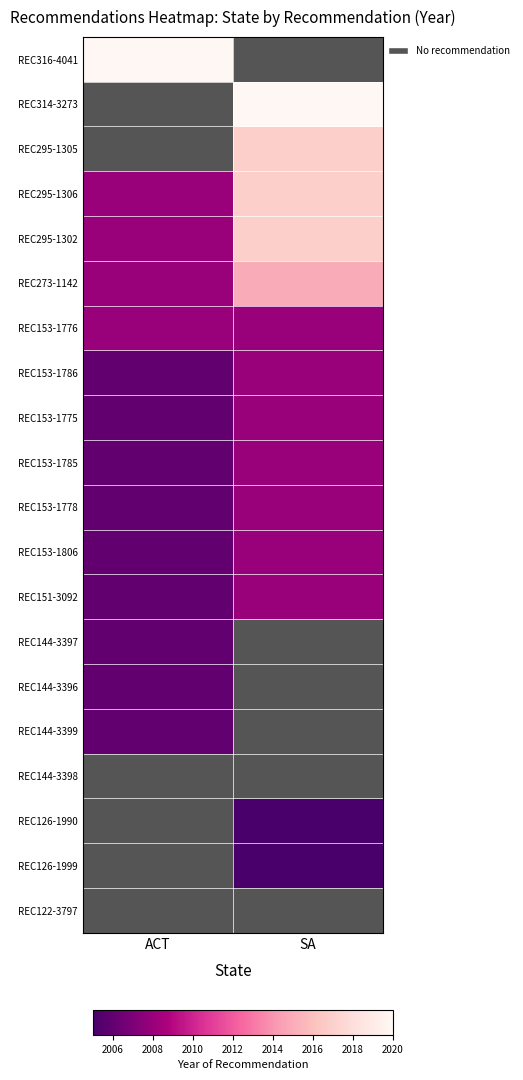

Reading left to right, extract all data points from this chart.

REC316-4041: ACT=2020	SA=0
REC314-3273: ACT=0	SA=2020
REC295-1305: ACT=0	SA=2017
REC295-1306: ACT=2008	SA=2017
REC295-1302: ACT=2008	SA=2017
REC273-1142: ACT=2008	SA=2015
REC153-1776: ACT=2008	SA=2008
REC153-1786: ACT=2006	SA=2008
REC153-1775: ACT=2006	SA=2008
REC153-1785: ACT=2006	SA=2008
REC153-1778: ACT=2006	SA=2008
REC153-1806: ACT=2006	SA=2008
REC151-3092: ACT=2006	SA=2008
REC144-3397: ACT=2006	SA=0
REC144-3396: ACT=2006	SA=0
REC144-3399: ACT=2006	SA=0
REC144-3398: ACT=0	SA=0
REC126-1990: ACT=0	SA=2005
REC126-1999: ACT=0	SA=2005
REC122-3797: ACT=0	SA=0